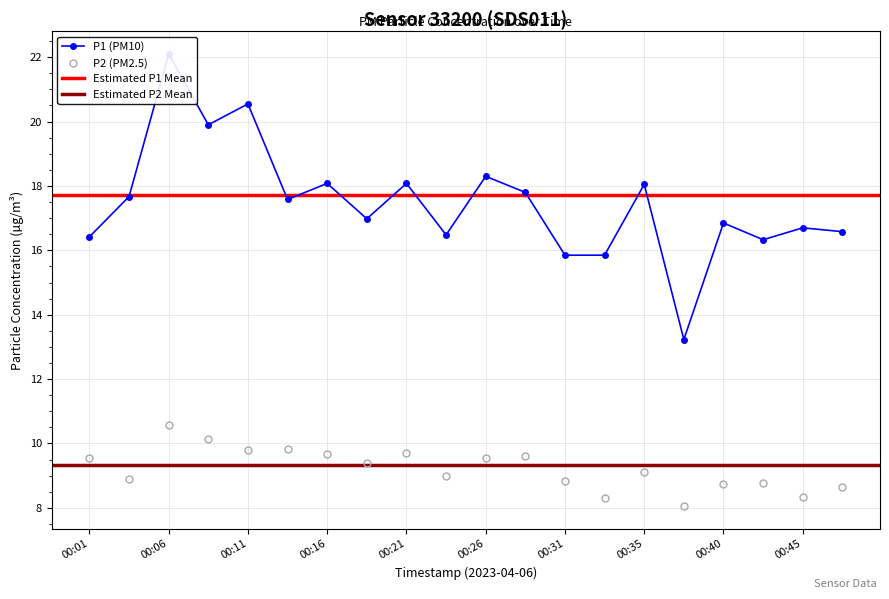

Is the value of P2 at 00:40 greater than the value of P1 at 00:16?

No